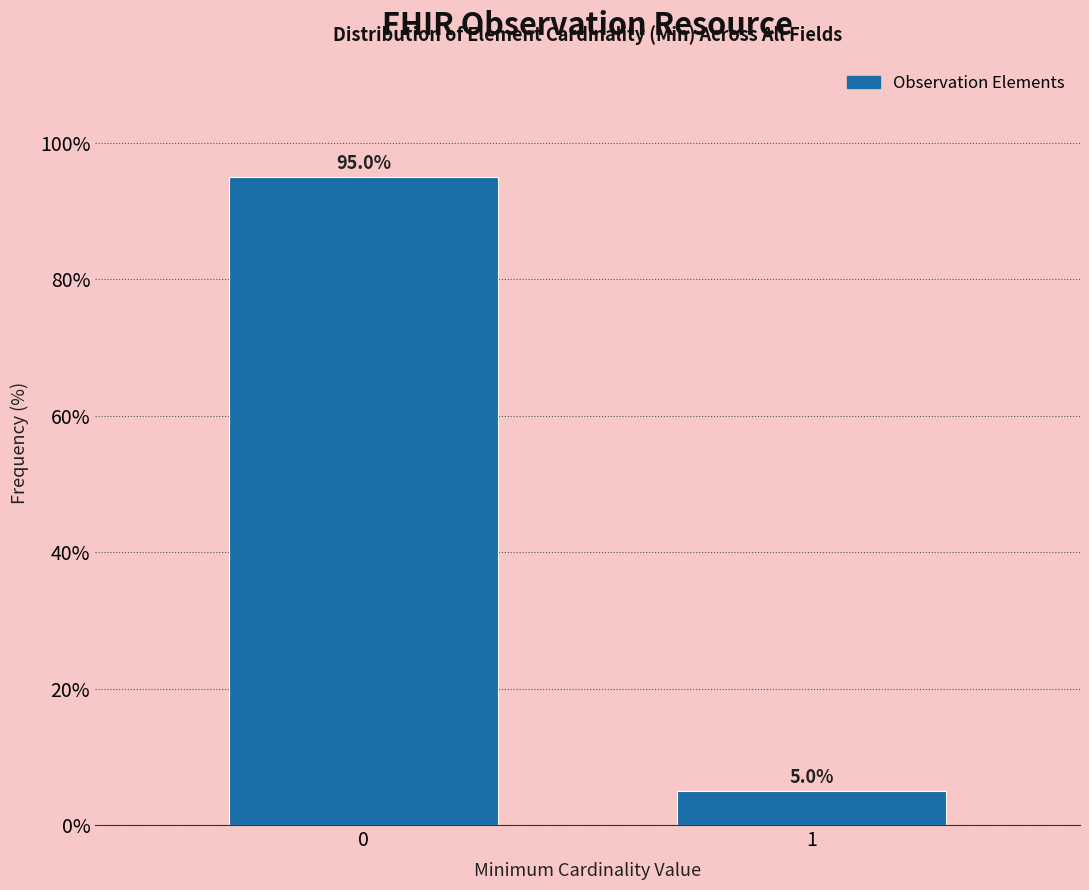

Reading left to right, list all the values displayed in this chart.

0=95	1=5